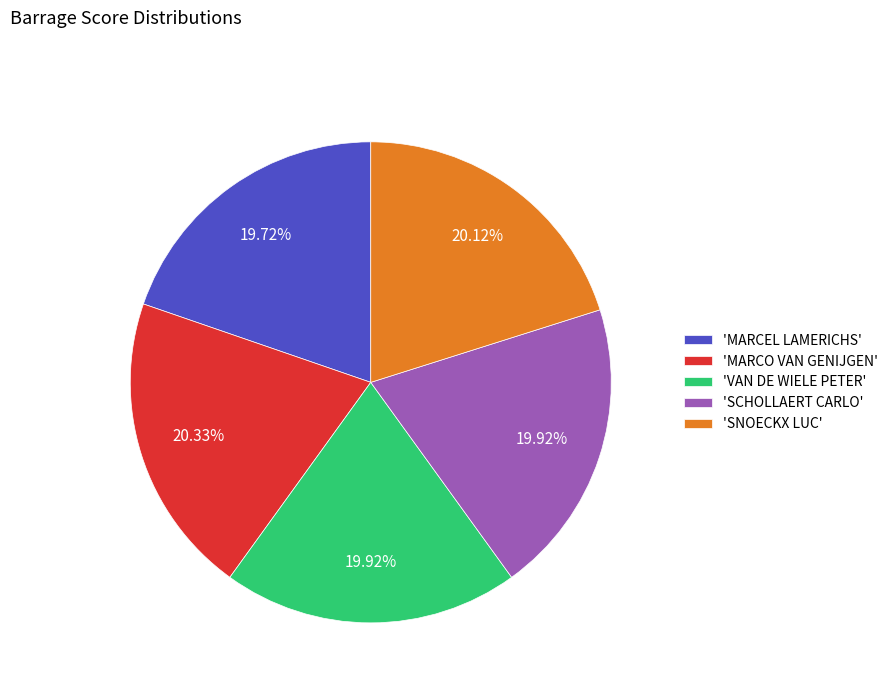

To the nearest percent, what is the average slice percentage?

20%